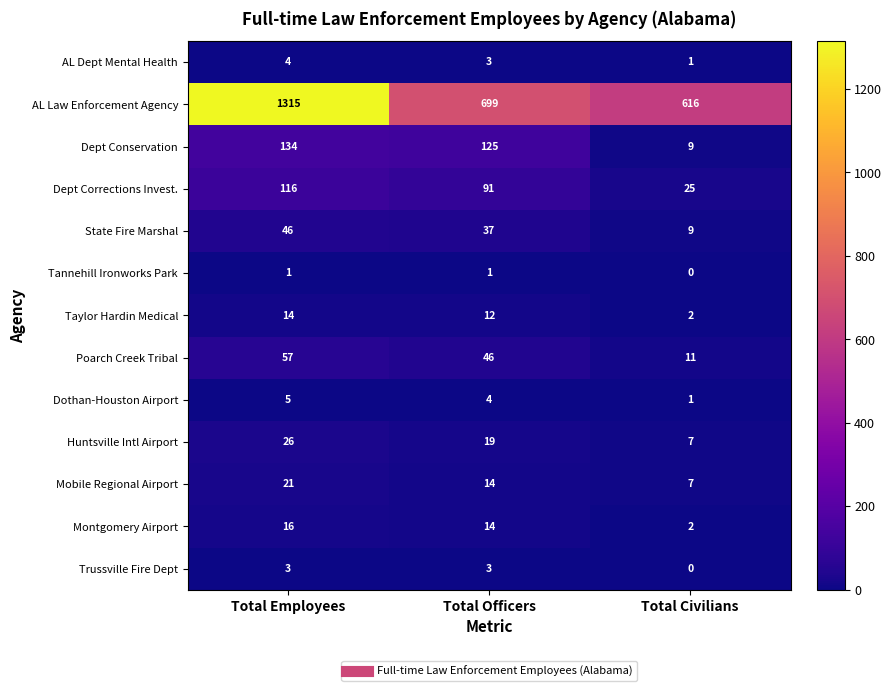

Rank the categories by AL Law Enforcement Agency value from lowest to highest.

Total Civilians, Total Officers, Total Employees